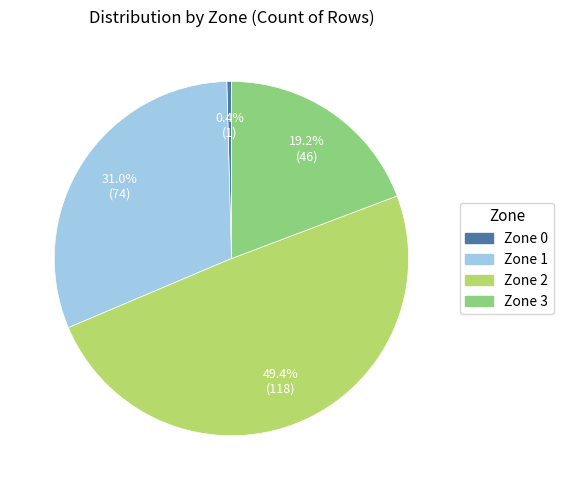

Combined, do Zone 2 and Zone 1 account for over 50%?

Yes